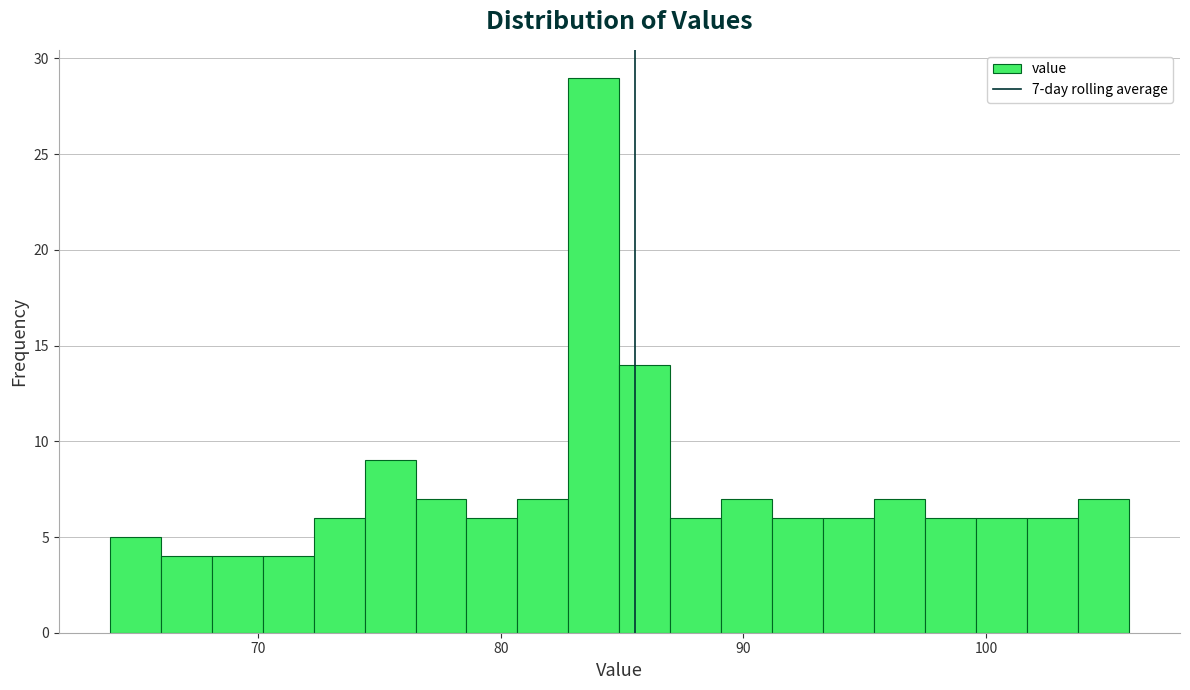

Read against the x-axis, roughly where is the centre of the tallest bar?

84